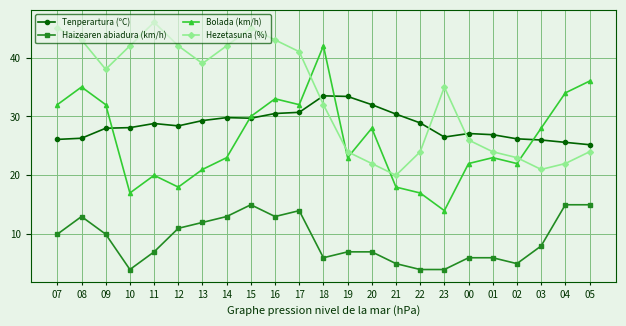

Count the number of data series in this chart.

4